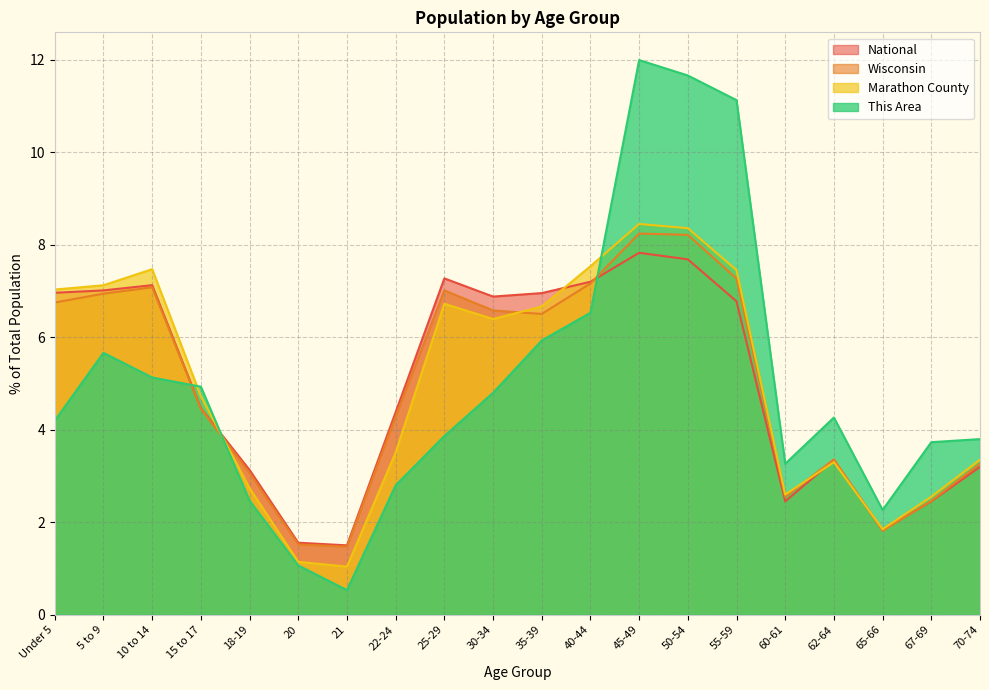

Between 22-24 and 40-44, which series saw the biggest shift?

Marathon County